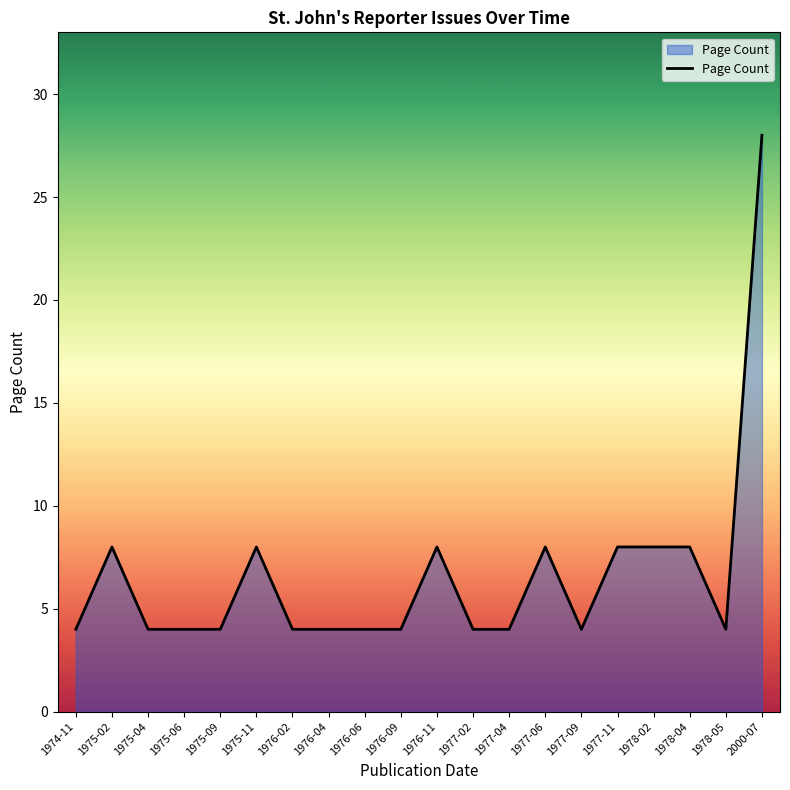

Reading right to left, list all the values displayed in this chart.

28	4	8	8	8	4	8	4	4	8	4	4	4	4	8	4	4	4	8	4